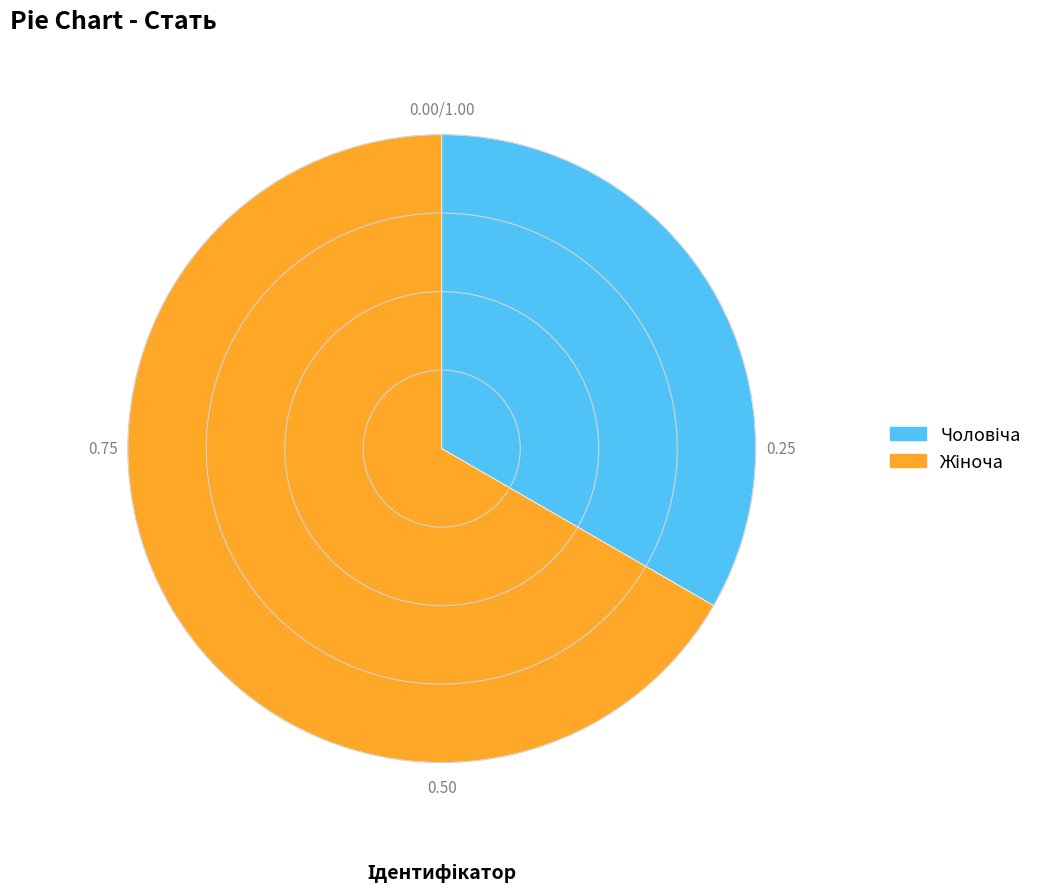

Does any single category account for the majority?

Yes